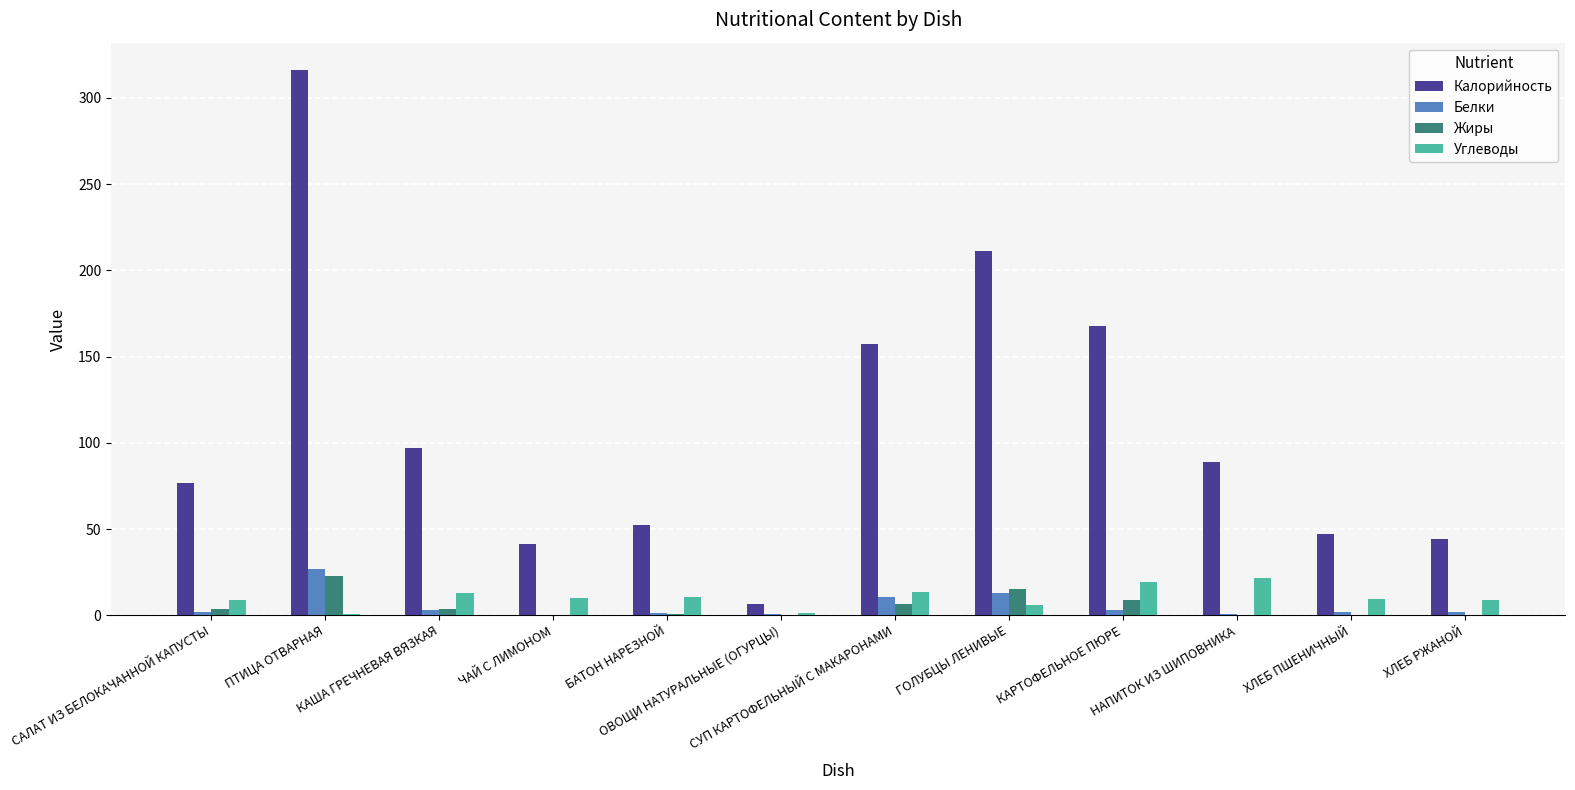

Does the chart contain stacked bars?

No